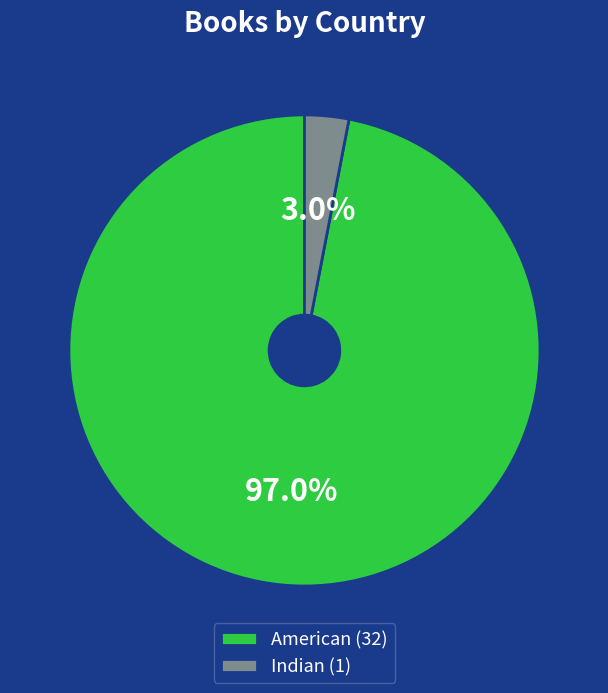

To the nearest percent, what portion does American represent?

97%